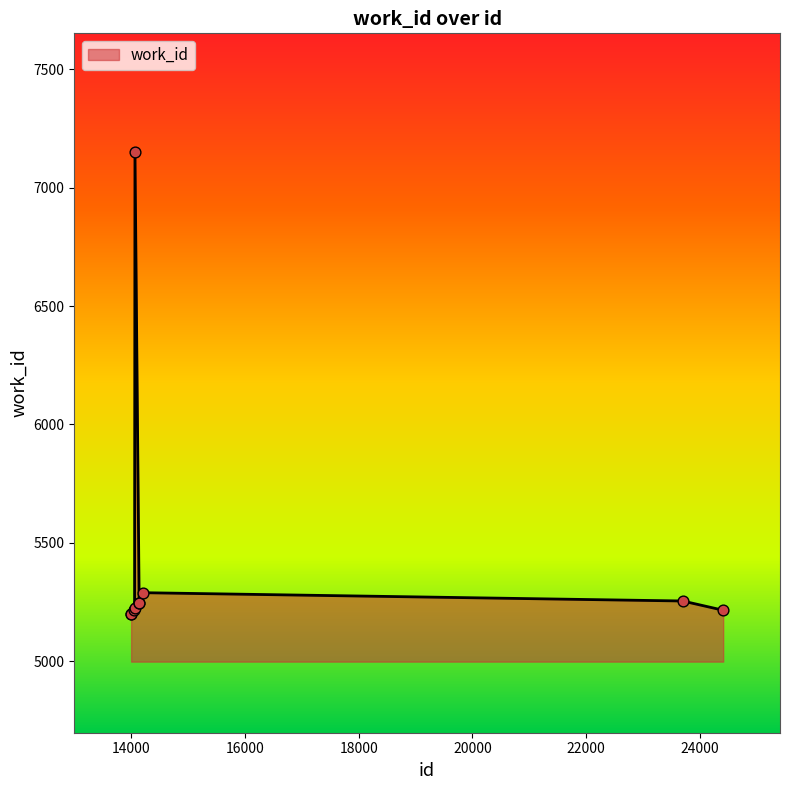

What is the minimum value shown in the chart?

5199